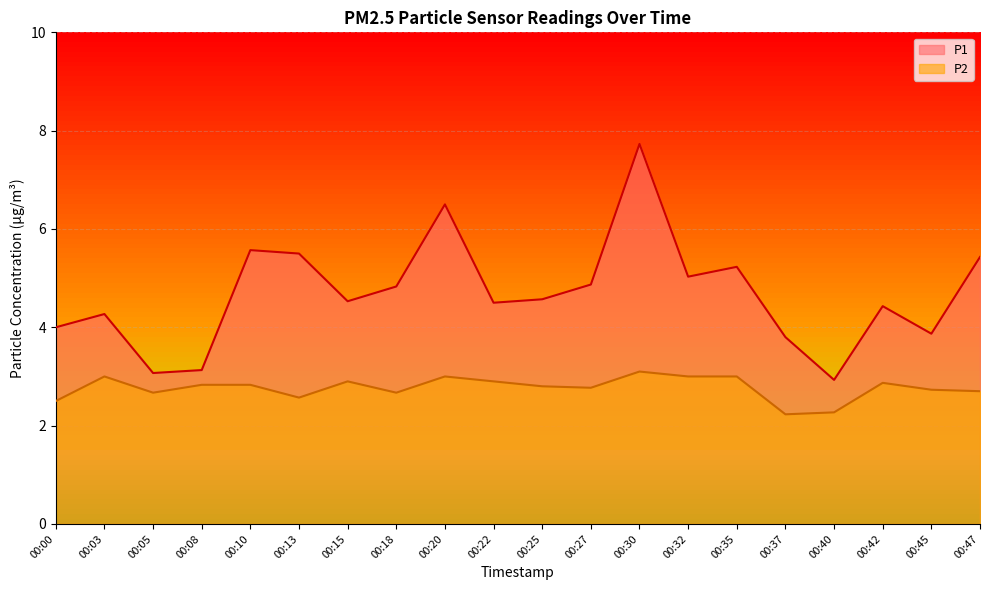

Which series changed the most between 00:37 and 00:40?

P1